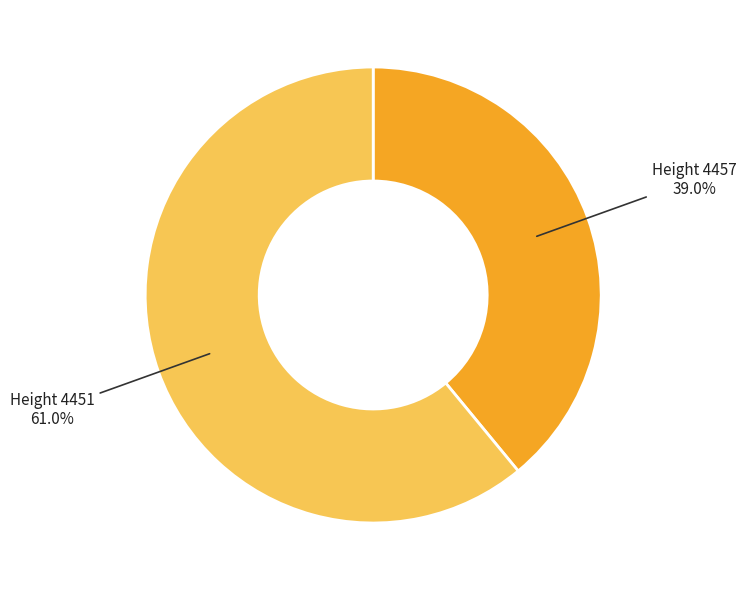

What portion of the pie excludes Height 4451 61.0%?

39.0%